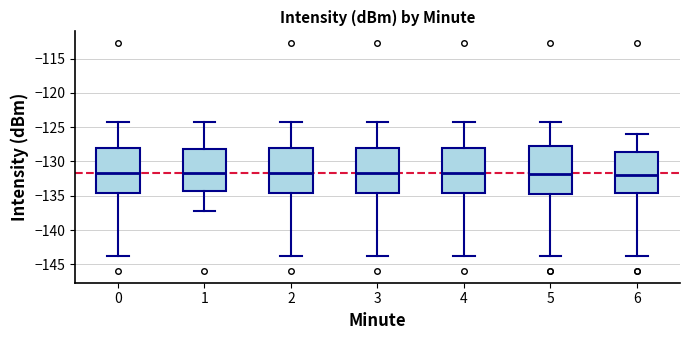

Reading left to right, transcribe this box plot: for each box, give where its median line is, the range the box spans, and where its two whiskers end, as read against the y-axis. The values are not printed on the chart, so give them approximately, as read against the axis.

0: median -131.5, box -134.5 to -128.0, whiskers -143.5 to -124.5
1: median -131.5, box -134.5 to -128.0, whiskers -137.0 to -124.5
2: median -131.5, box -134.5 to -128.0, whiskers -143.5 to -124.5
3: median -131.5, box -134.5 to -128.0, whiskers -143.5 to -124.5
4: median -131.5, box -134.5 to -128.0, whiskers -143.5 to -124.5
5: median -132.0, box -135.0 to -128.0, whiskers -143.5 to -124.5
6: median -132.0, box -134.5 to -128.5, whiskers -143.5 to -126.0